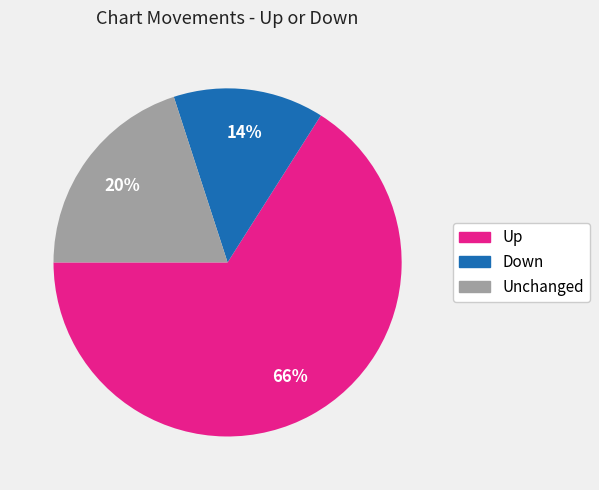

Does any single category account for the majority?

Yes